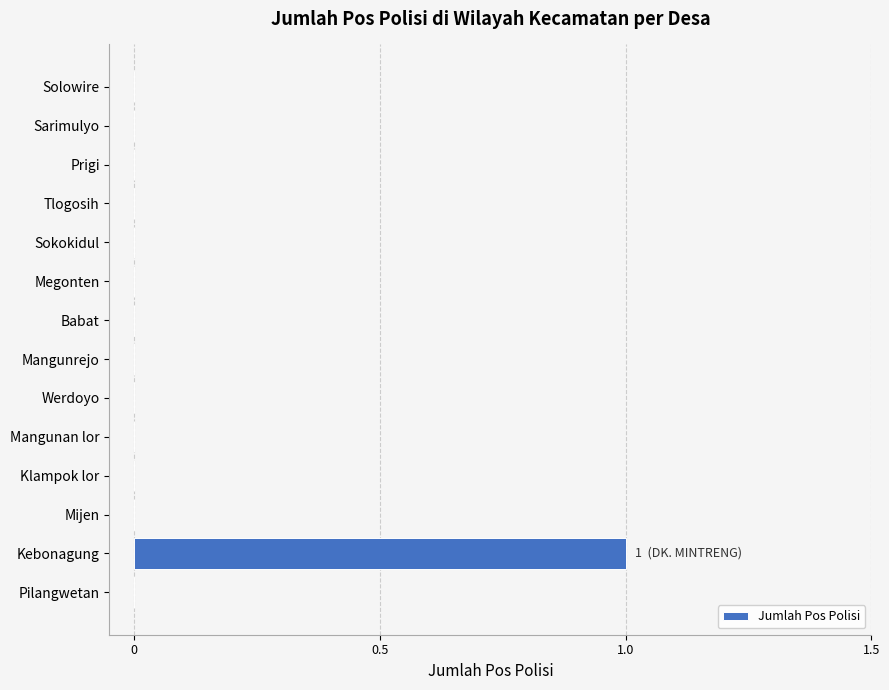

Are the bars horizontal?

Yes